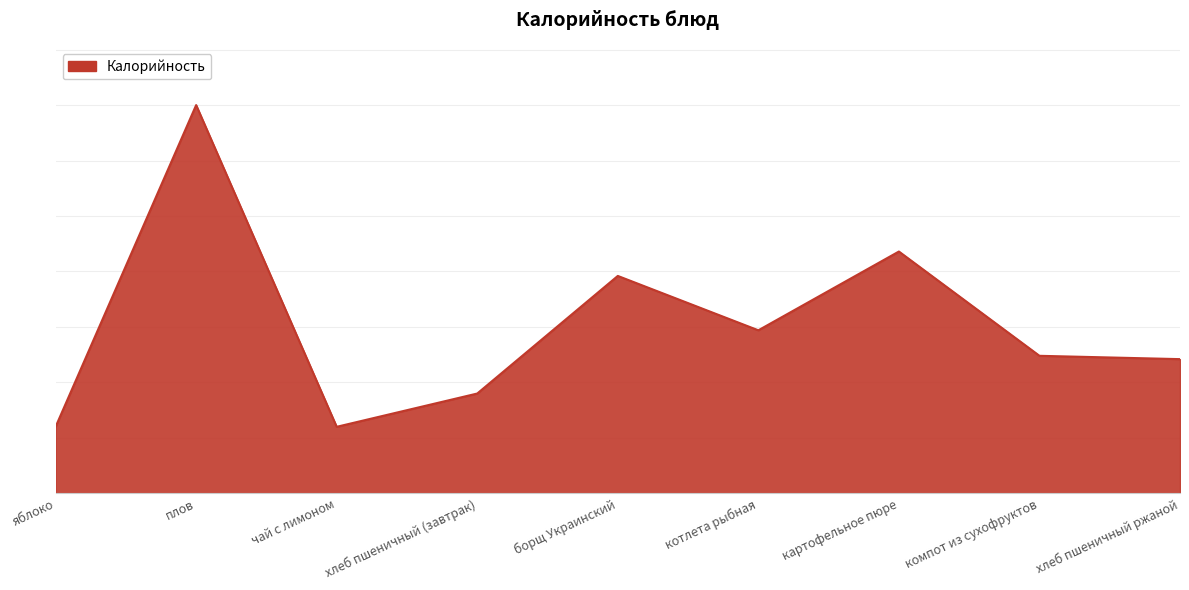

Where is the first local minimum?

чай с лимоном